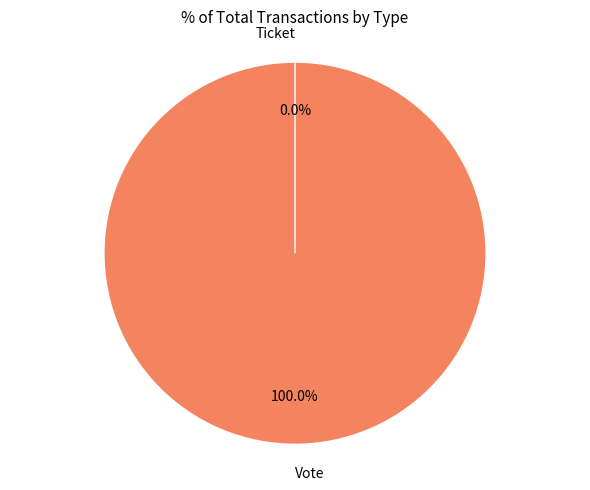

Which has a higher value, Ticket or Vote?

Vote